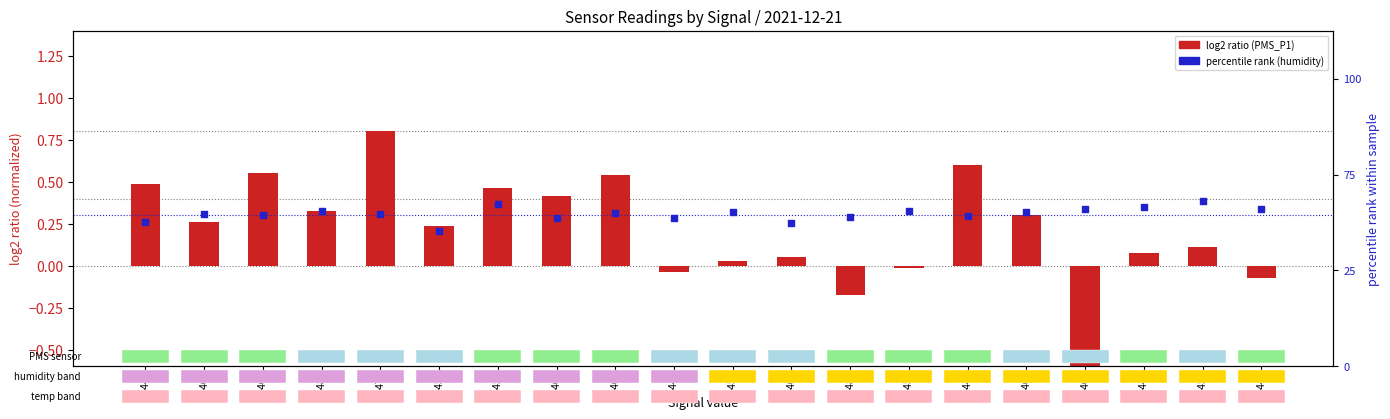

Which series reaches the maximum Y coordinate?

BME280 humidity (percentile)